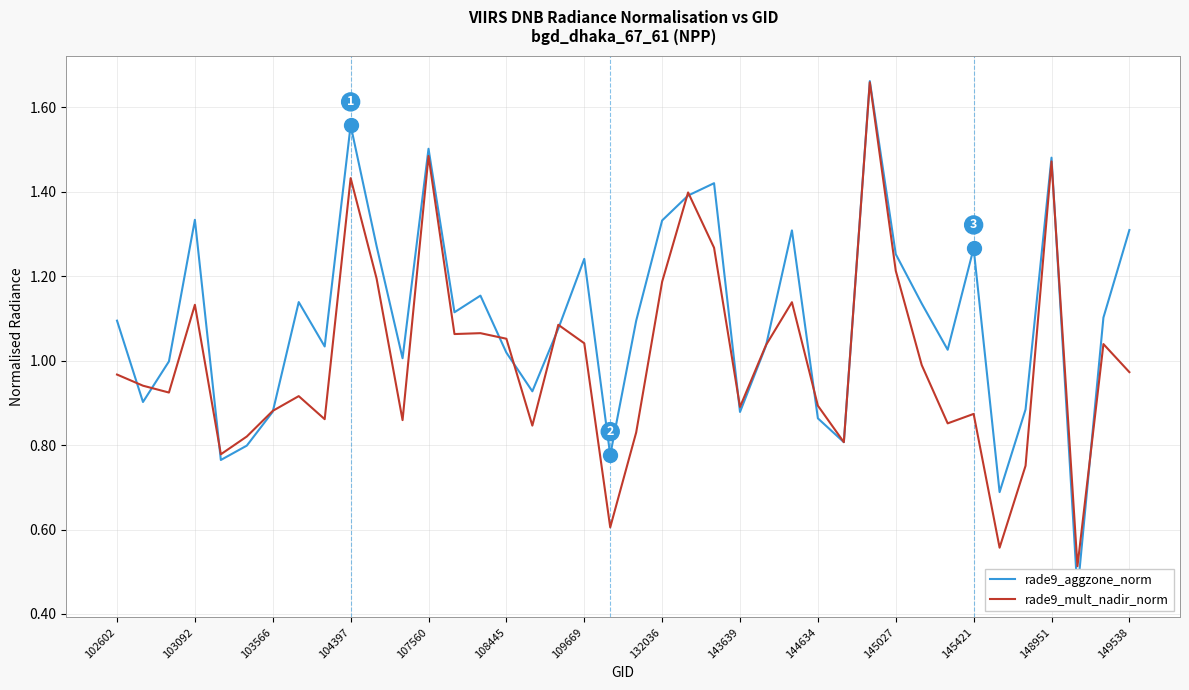

At which category is the sum across all series the highest?

29